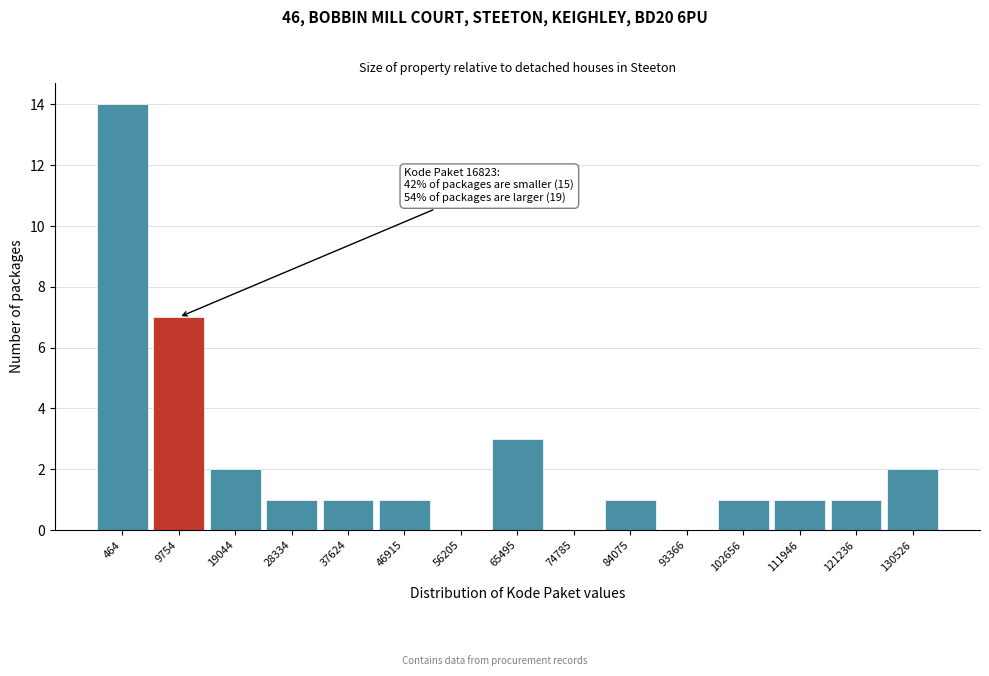

The value at 74785 is 6. True or false?

False